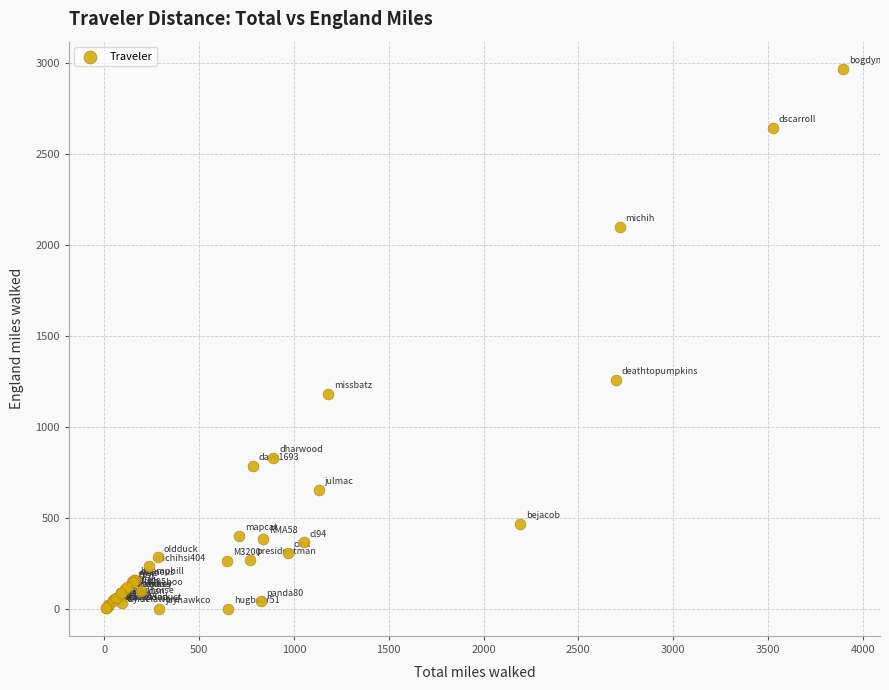

What Y value in the scatter plot is closest to 1484?

1259.4